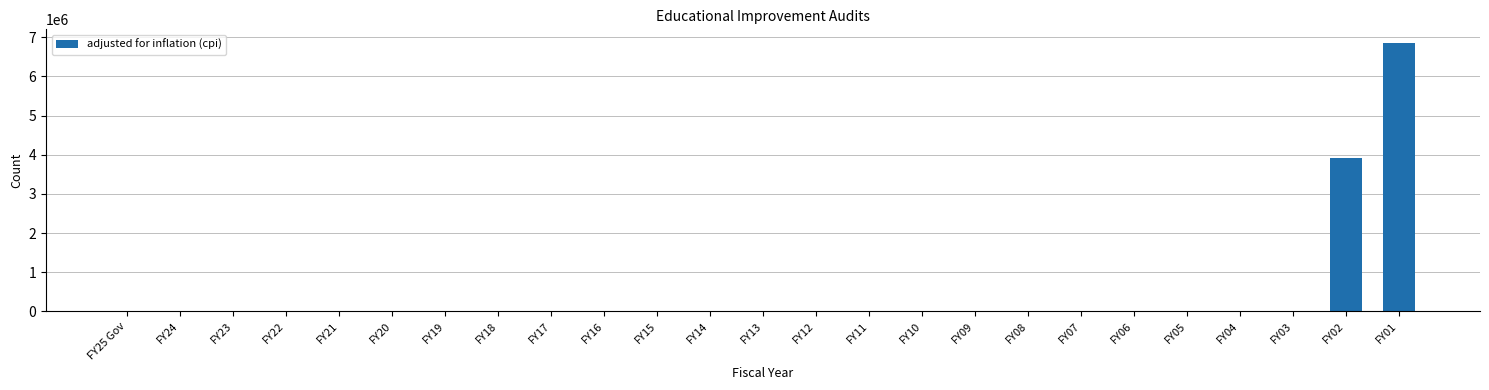

Reading right to left, what are all the values shown in this chart?

FY01=6859210	FY02=3919633	FY03=0	FY04=0	FY05=0	FY06=0	FY07=0	FY08=0	FY09=0	FY10=0	FY11=0	FY12=0	FY13=0	FY14=0	FY15=0	FY16=0	FY17=0	FY18=0	FY19=0	FY20=0	FY21=0	FY22=0	FY23=0	FY24=0	FY25 Gov=0